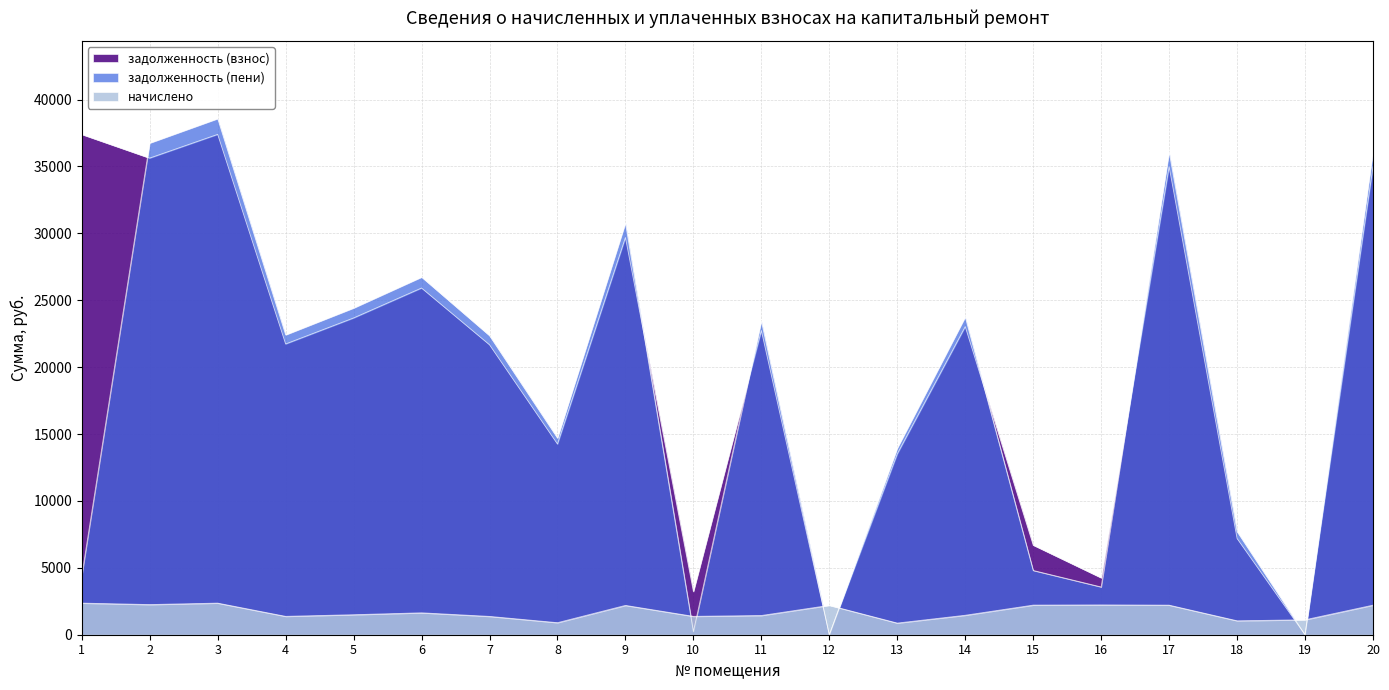

True or false: задолженность (взнос) has more than 0 points higher than both neighbors.

True